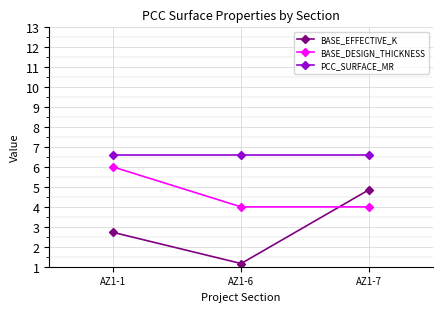

What is the value of the BASE_EFFECTIVE_K point at the 2nd from the left?

1.2